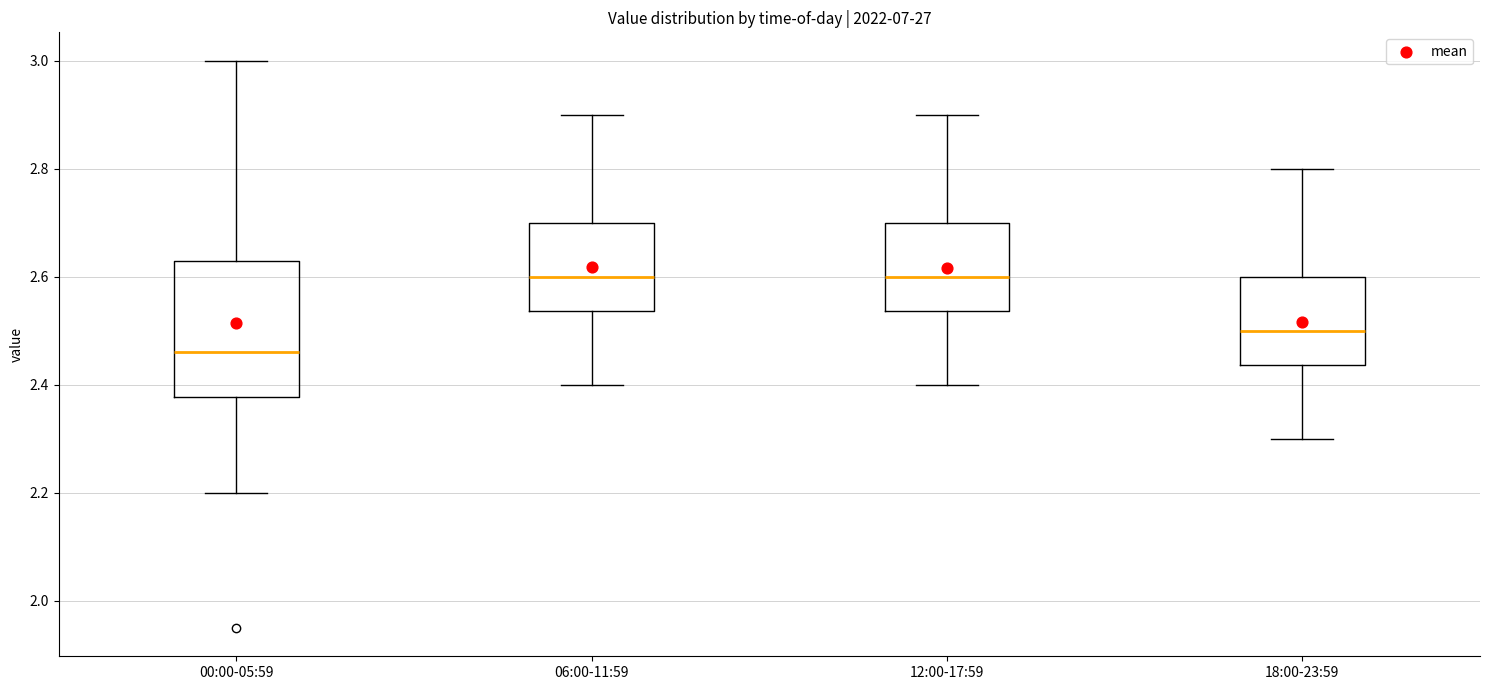

Reading left to right, transcribe this box plot: for each box, give where its median line is, the range the box spans, and where its two whiskers end, as read against the y-axis. The values are not printed on the chart, so give them approximately, as read against the axis.

00:00-05:59: median 2.46, box 2.38 to 2.64, whiskers 2.20 to 3.00
06:00-11:59: median 2.60, box 2.54 to 2.70, whiskers 2.40 to 2.90
12:00-17:59: median 2.60, box 2.54 to 2.70, whiskers 2.40 to 2.90
18:00-23:59: median 2.50, box 2.44 to 2.60, whiskers 2.30 to 2.80